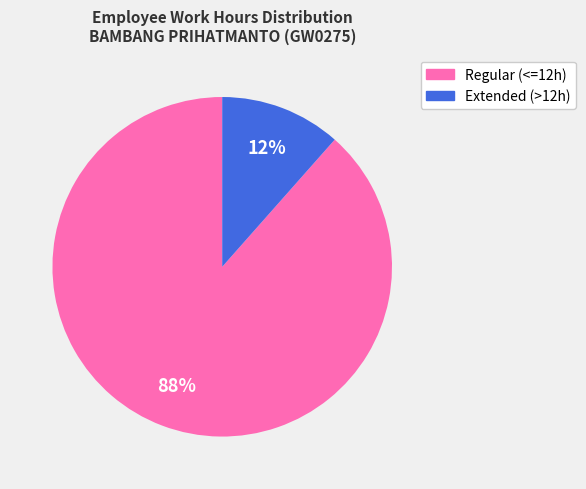

To the nearest percent, what is the average slice percentage?

50%